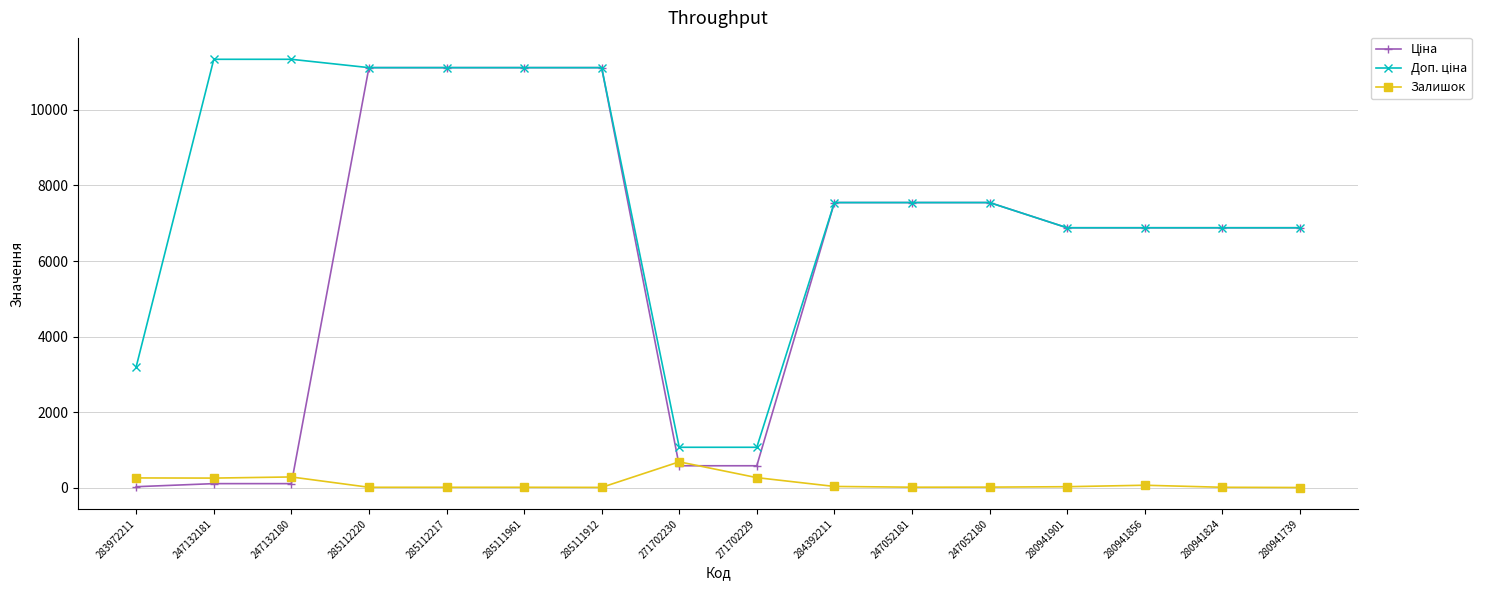

What is the maximum value for Залишок?

690.0